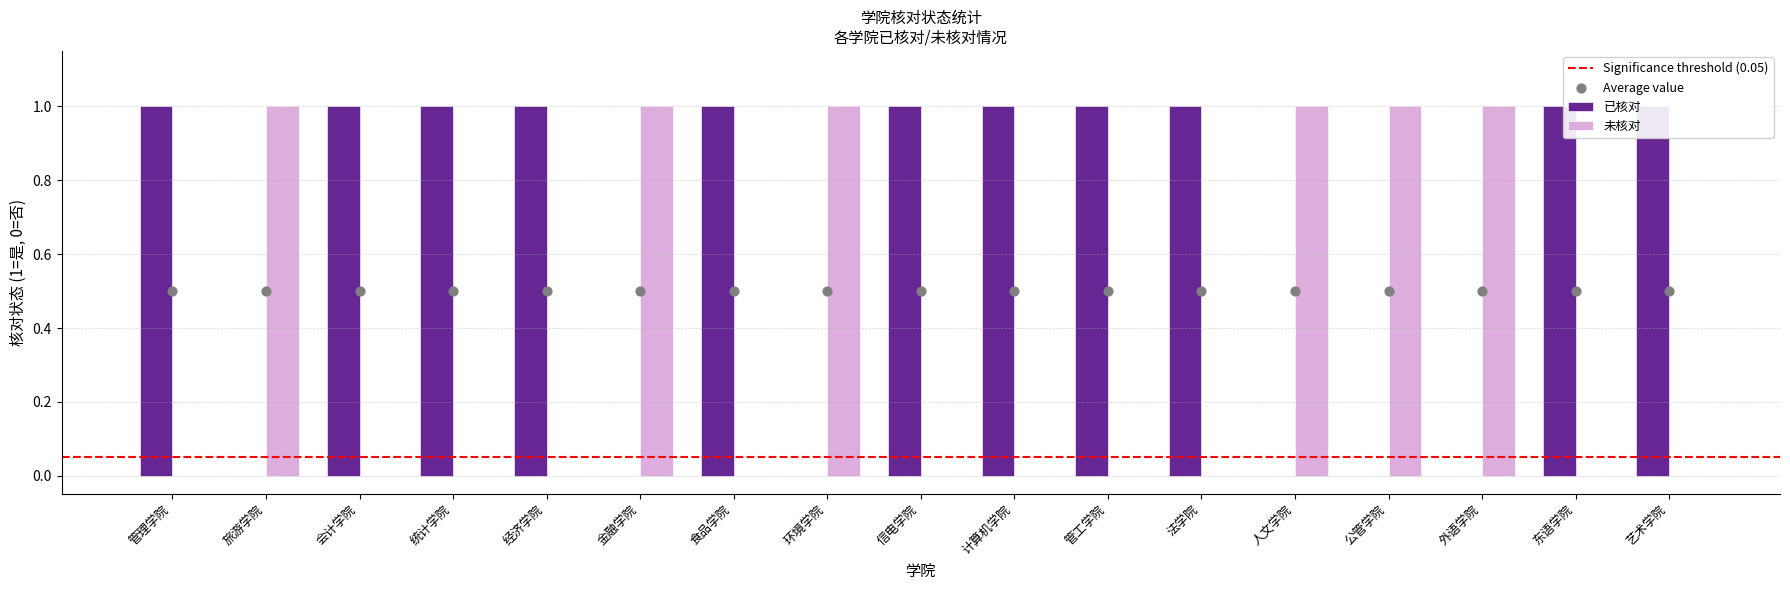

Is the value of 未核对 at 金融学院 greater than the value of 已核对 at 环境学院?

No